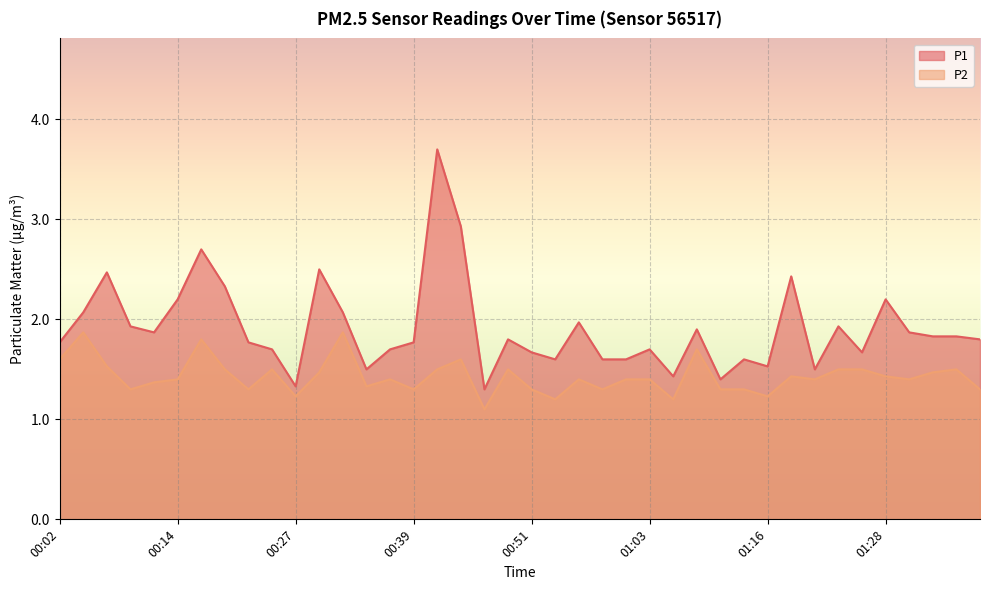

Which series has the widest spread of values?

P1